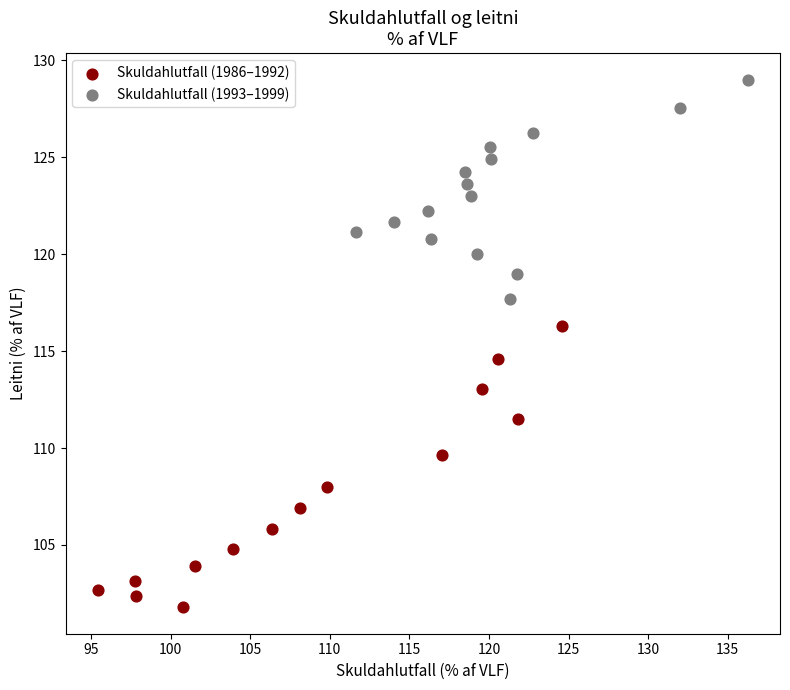

Which series has the widest spread of Y values?

Skuldahlutfall (1986–1992)